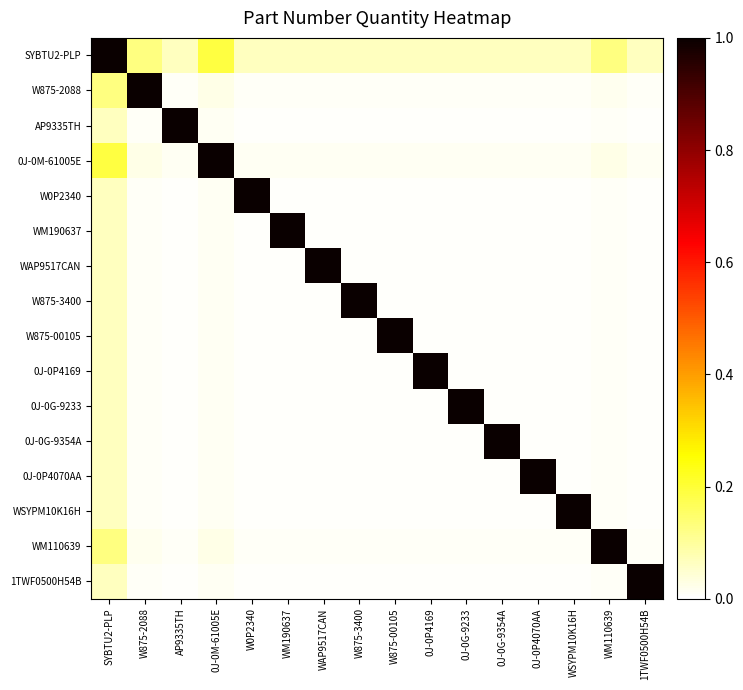

Which has a higher value, W0P2340 or AP9335TH?

W0P2340